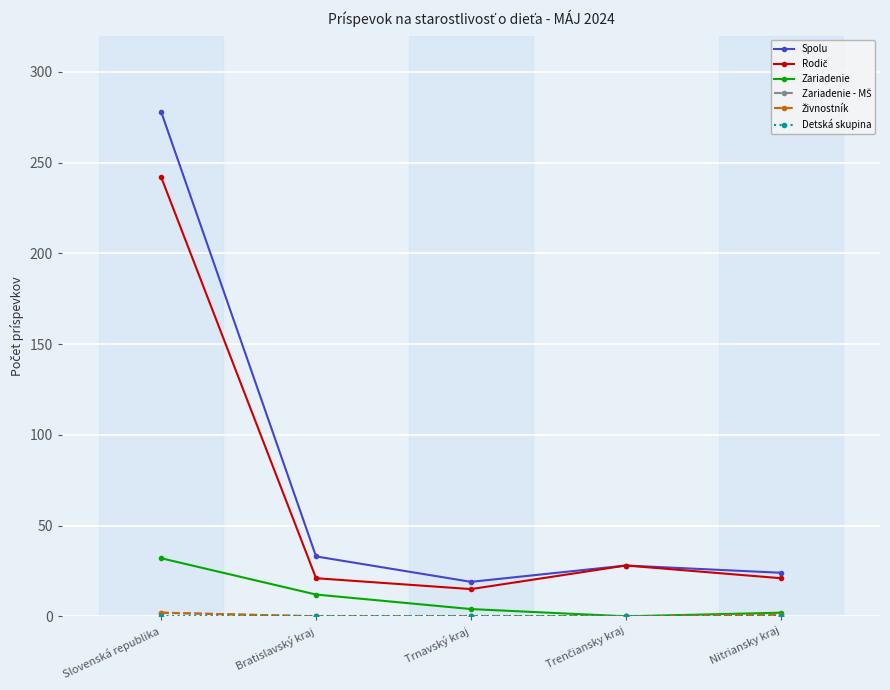

Which series has the widest spread of values?

Spolu